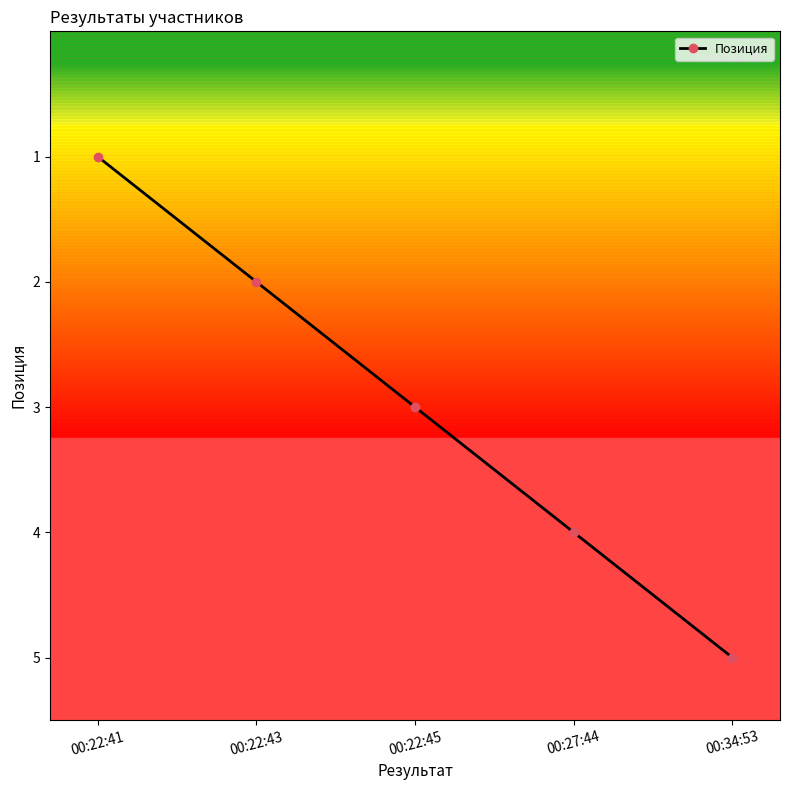

Reading left to right, list all the values displayed in this chart.

00:22:41=1	00:22:43=2	00:22:45=3	00:27:44=4	00:34:53=5